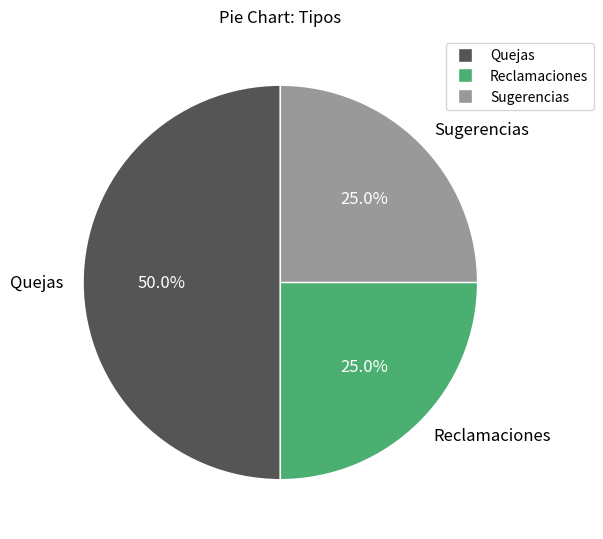

Approximately how many times larger is the value at Quejas compared to Reclamaciones?

2.0